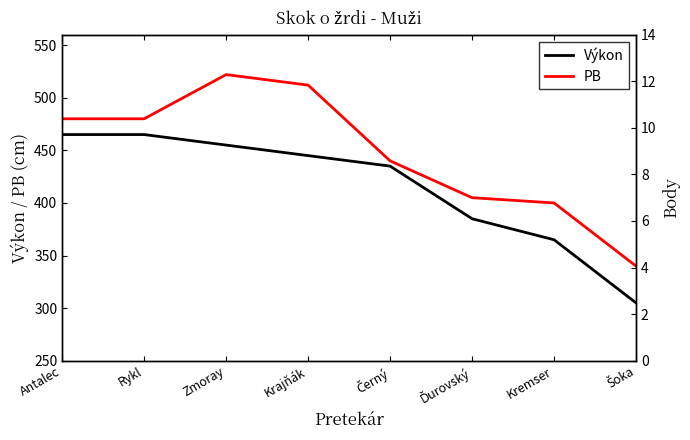

List the series in order of their peak value, highest first.

PB, Výkon, Body